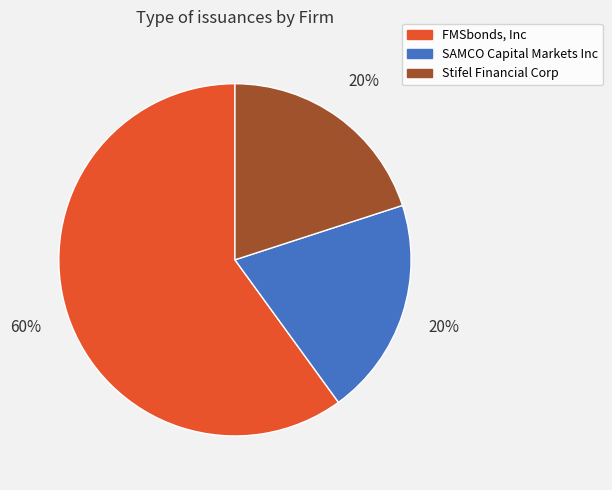

Combined, do SAMCO Capital Markets Inc and FMSbonds, Inc account for over 50%?

Yes